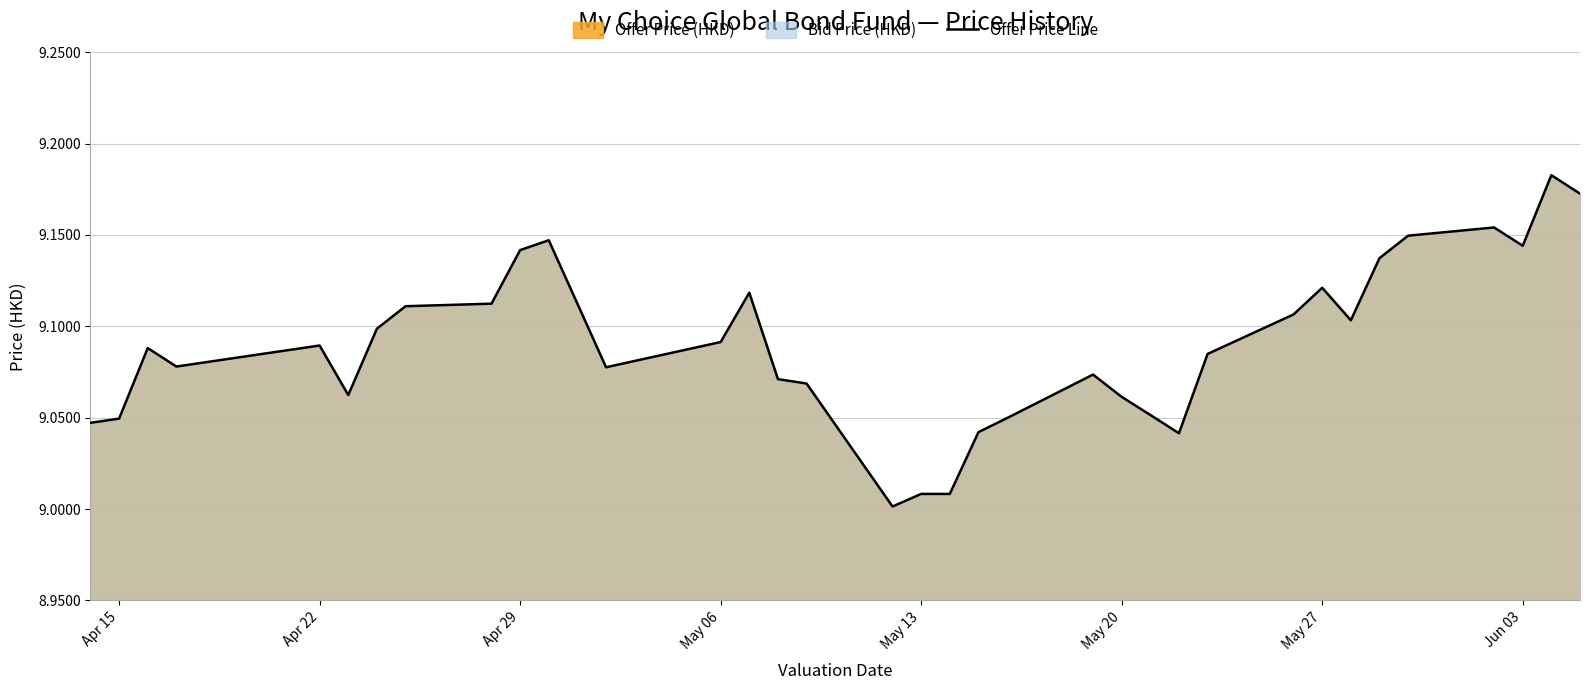

The value at Apr 29 is 16.2. True or false?

False